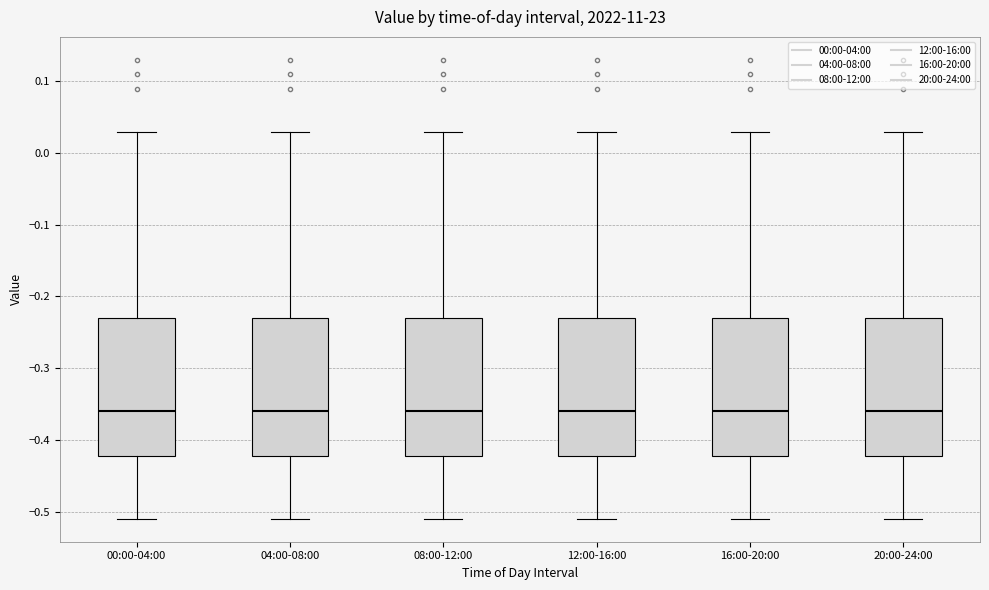

Reading left to right, read every box against the y-axis: the position of its median line, the range the box covers, and the ends of its whiskers. The values are not printed on the chart, so give them approximately, as read against the axis.

00:00-04:00: median -0.36, box -0.42 to -0.23, whiskers -0.51 to 0.03
04:00-08:00: median -0.36, box -0.42 to -0.23, whiskers -0.51 to 0.03
08:00-12:00: median -0.36, box -0.42 to -0.23, whiskers -0.51 to 0.03
12:00-16:00: median -0.36, box -0.42 to -0.23, whiskers -0.51 to 0.03
16:00-20:00: median -0.36, box -0.42 to -0.23, whiskers -0.51 to 0.03
20:00-24:00: median -0.36, box -0.42 to -0.23, whiskers -0.51 to 0.03